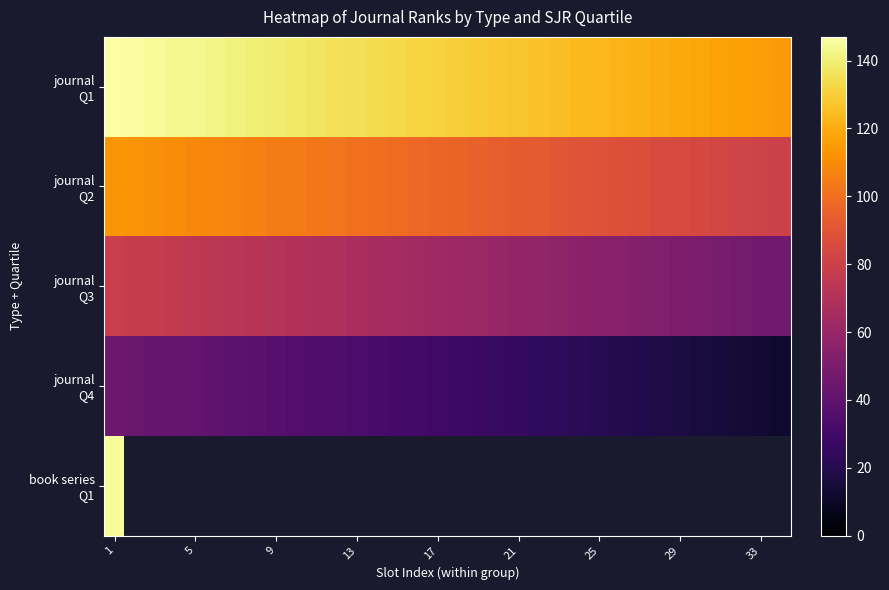

What is the sum of all journal Q1 values?

4437.0